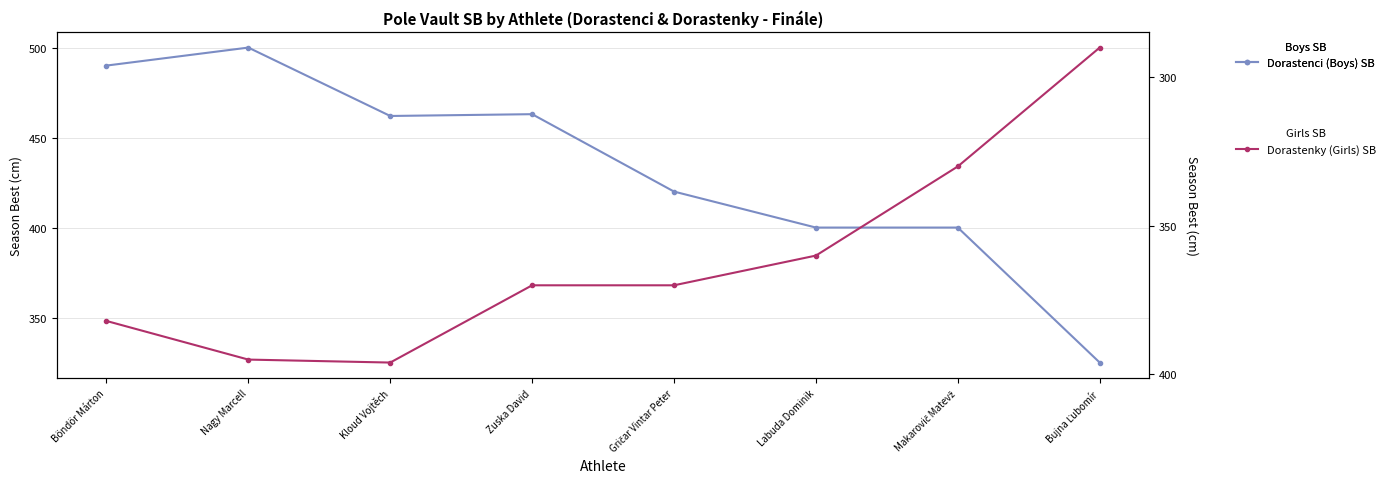

What is the sum of all Dorastenci (Boys) SB values?

3460